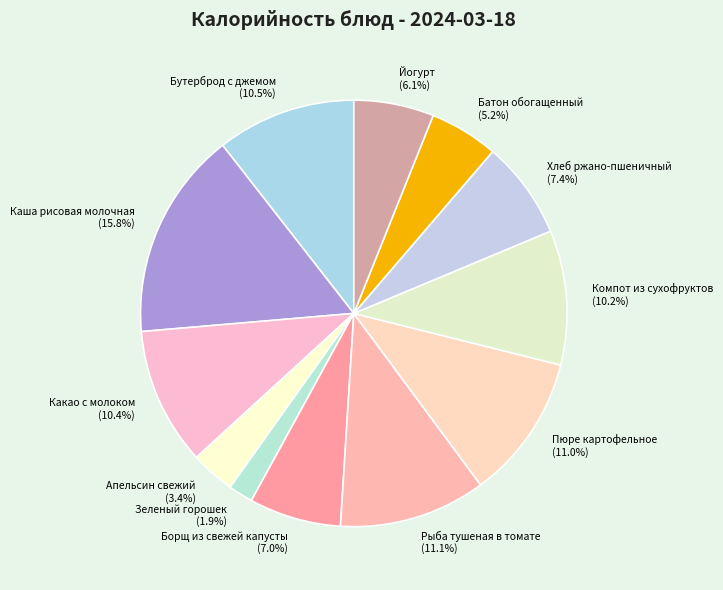

To the nearest percent, what is the combined percentage of Зеленый горошек and Хлеб ржано-пшеничный?

9%